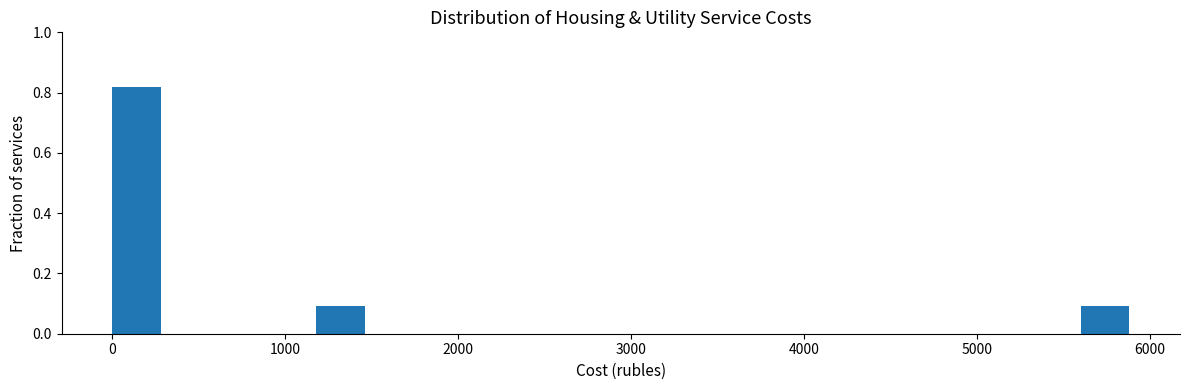

Read against the x-axis, roughly where is the centre of the tallest bar?

100